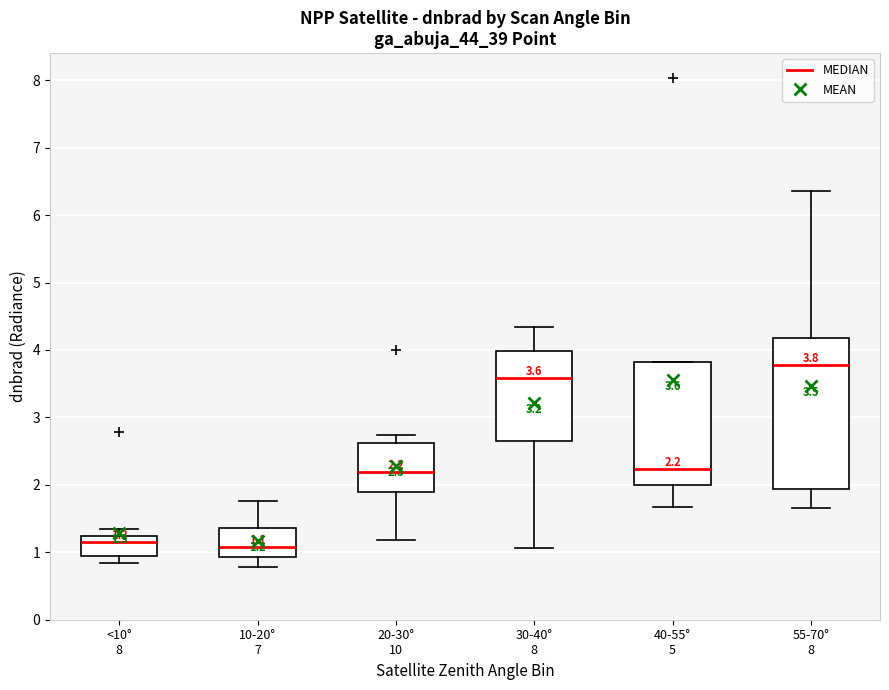

Which box is the tallest, from its lower edge to its upper edge?

55-70° 8